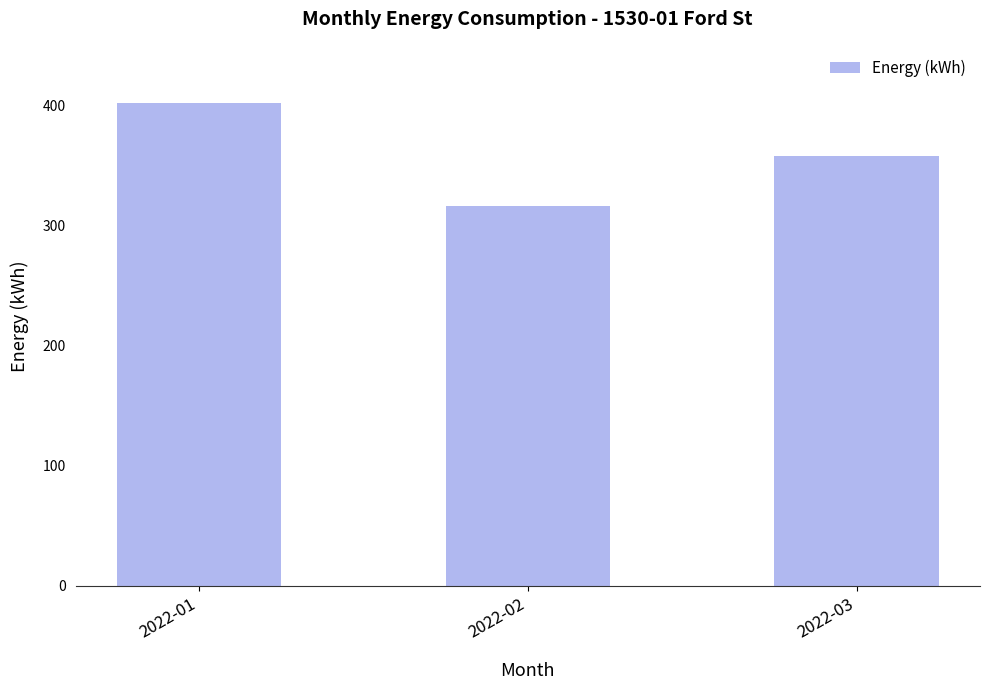

How many bars are there in total?

3